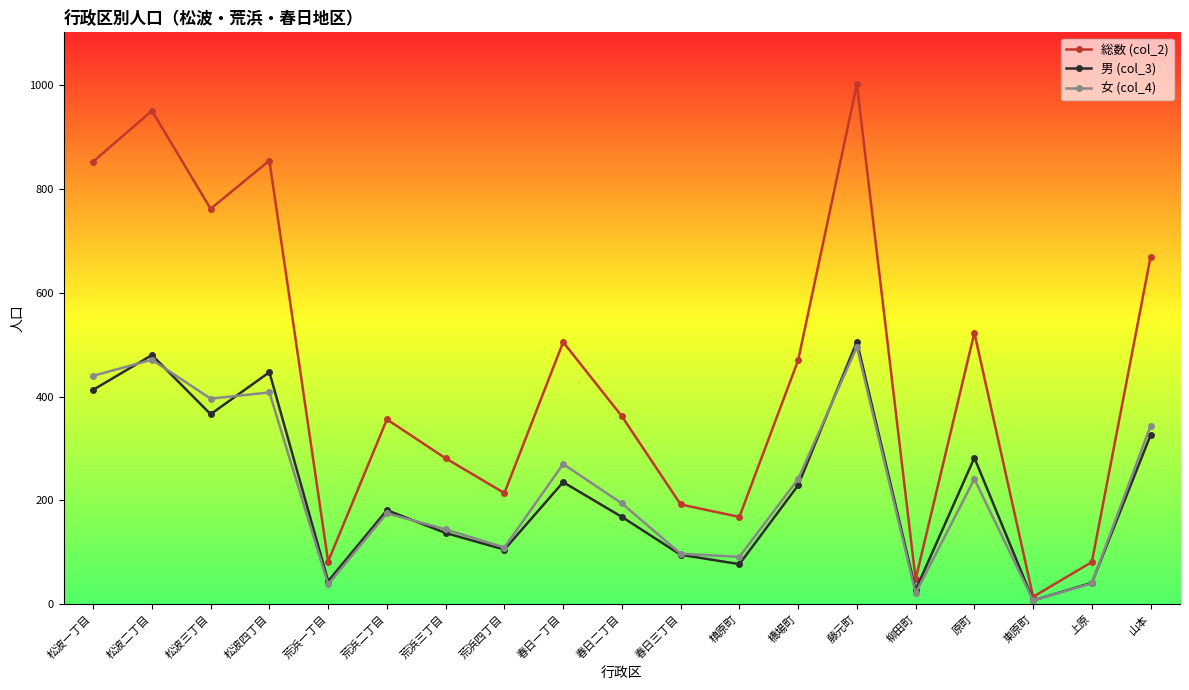

Which series changed the most between 松波二丁目 and 山本?

総数 (col_2)